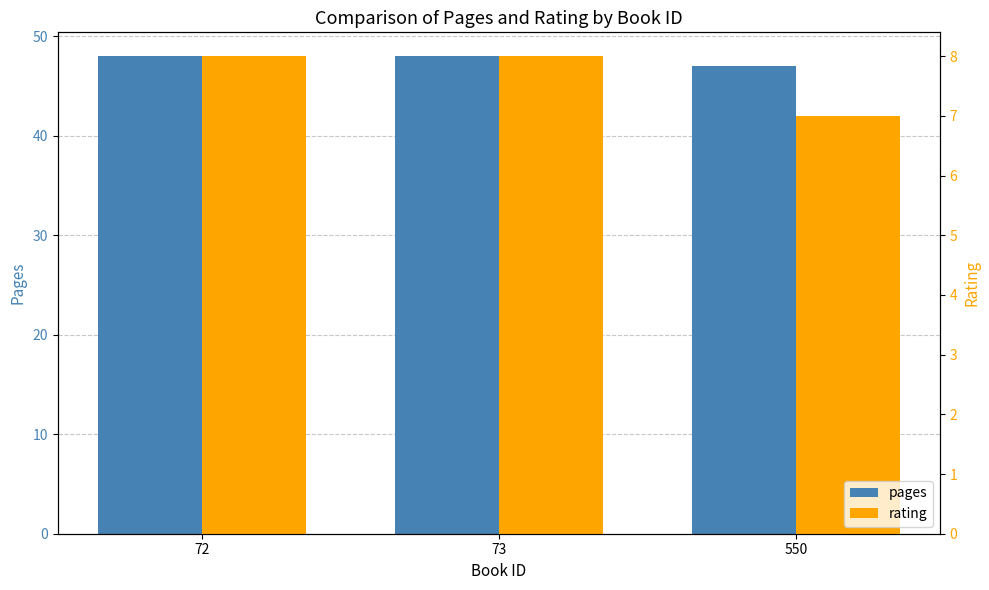

Between 72 and 550, which series saw the biggest shift?

pages